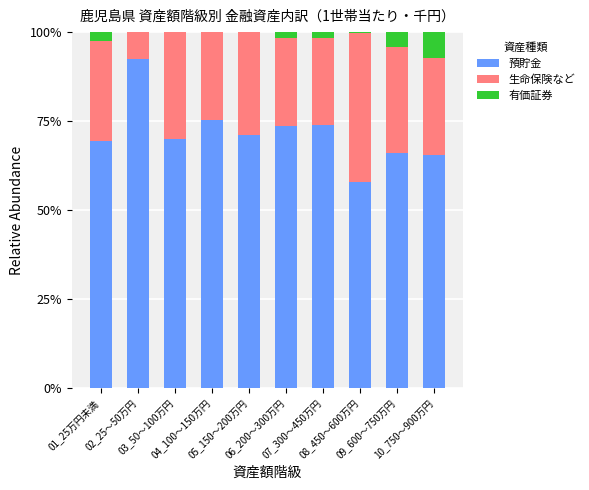

Rank the series at 09_600～750万円 from lowest to highest value.

有価証券, 生命保険など, 預貯金